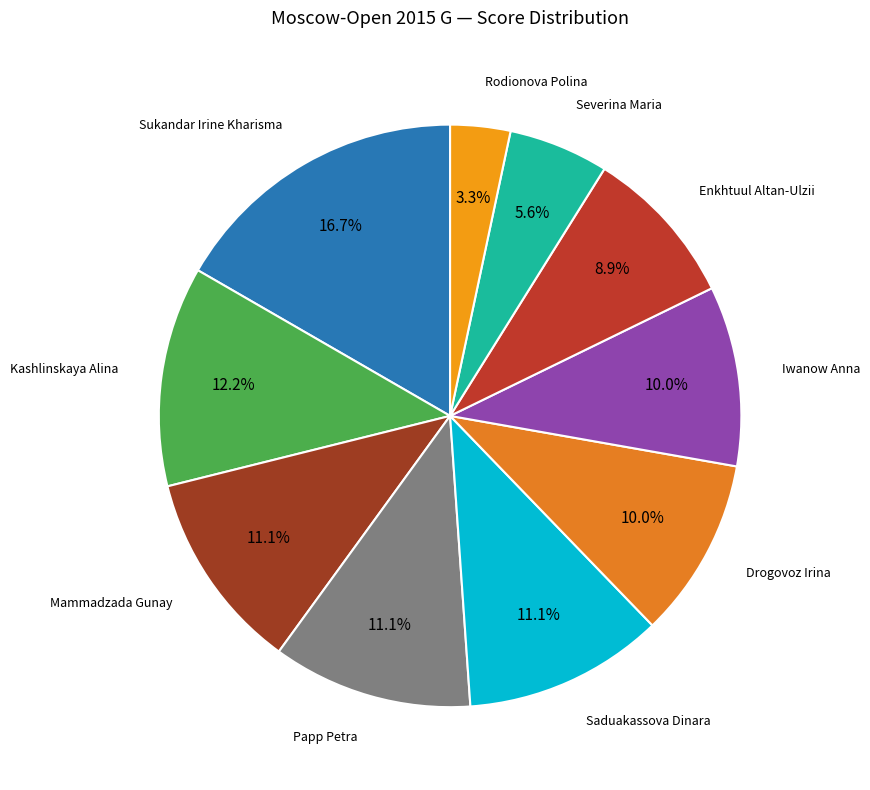

Which slice is the smallest?

Rodionova Polina